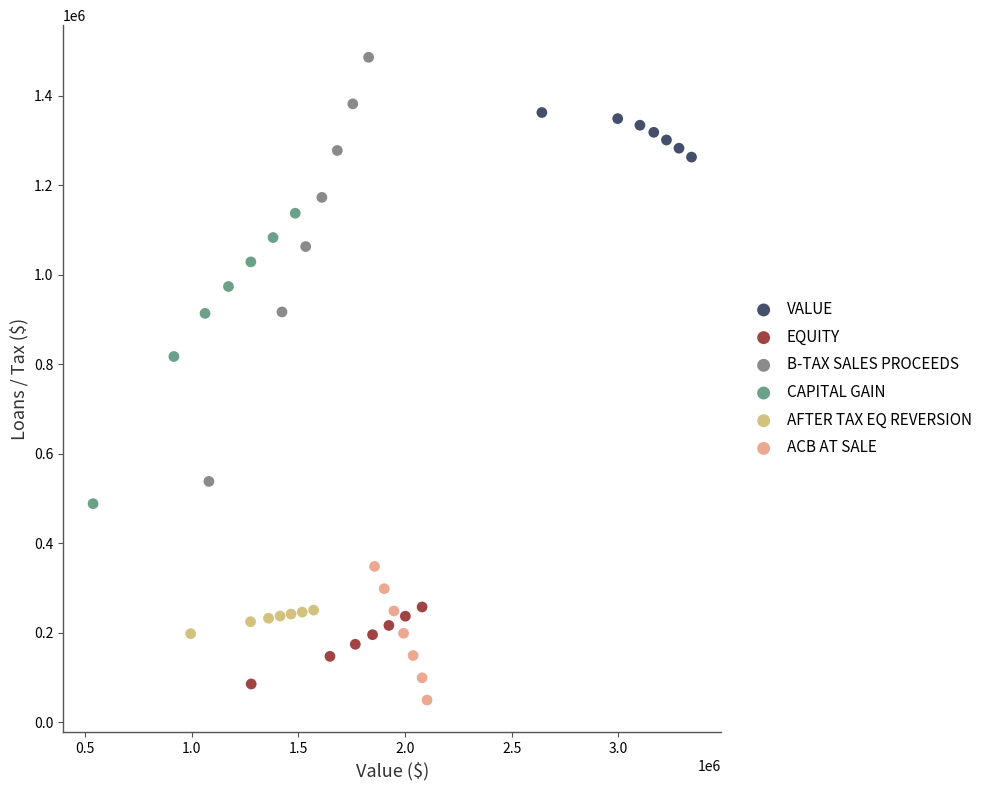

Which series has the largest Y range (max minus min)?

B-TAX SALES PROCEEDS